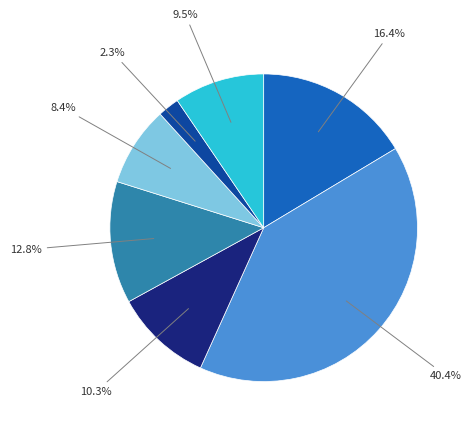

Is there a majority slice in this chart?

No